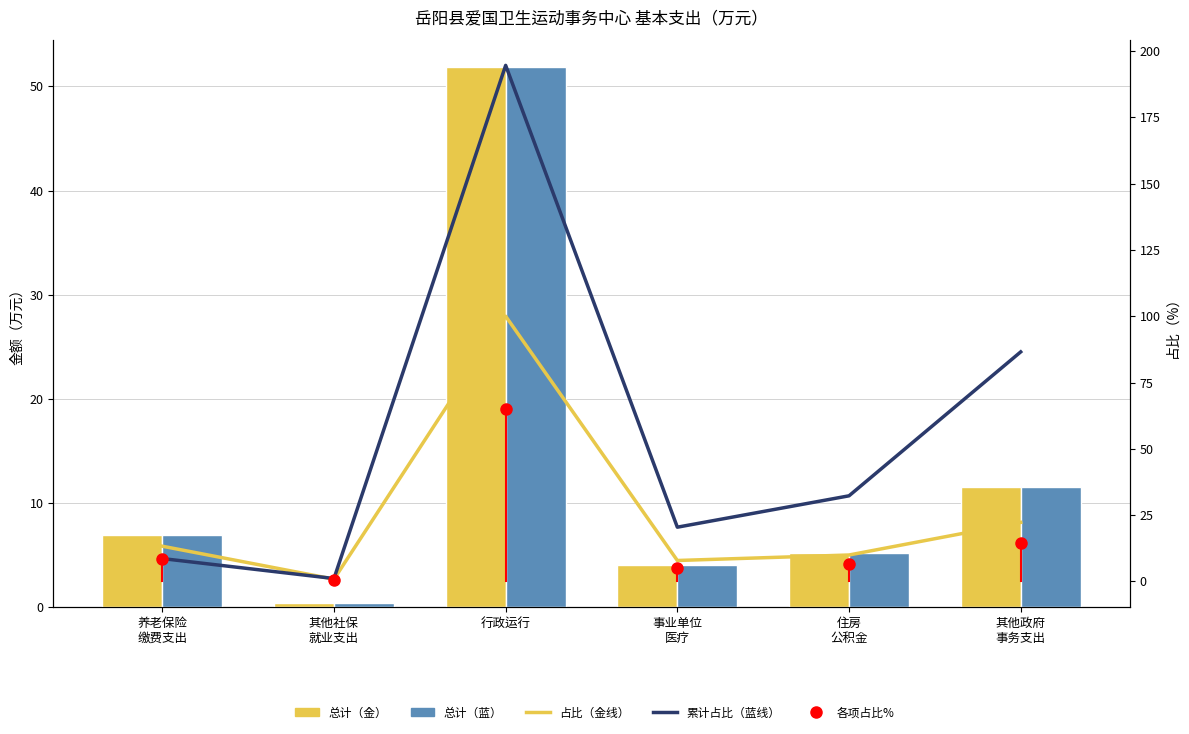

What is the label of the 4th bar from the left?

事业单位
医疗